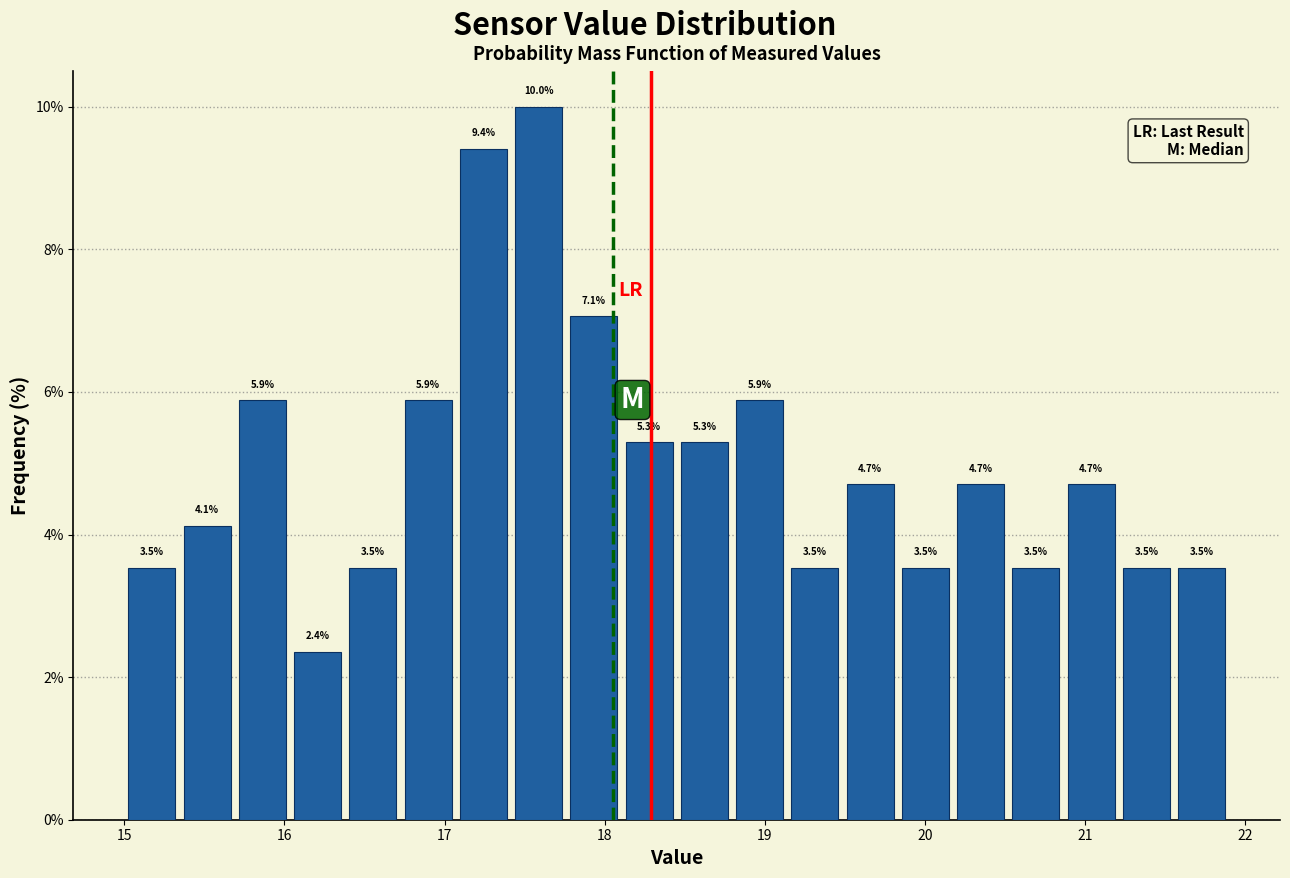

Around what value on the x-axis is the tallest bar? Give the approximate position of its centre, as read against the axis.

17.6